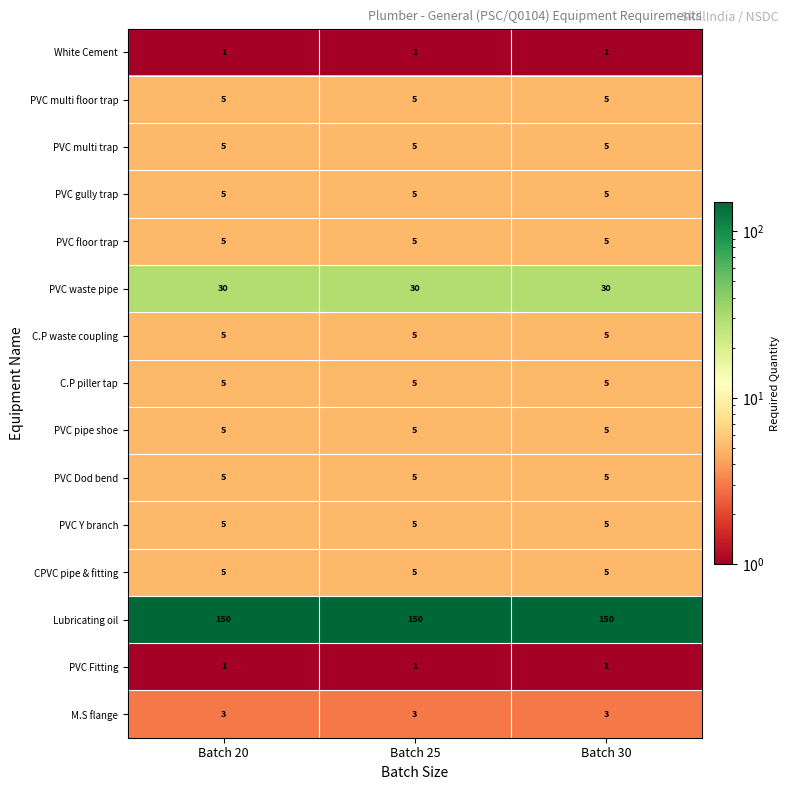

Count the number of data series in this chart.

15